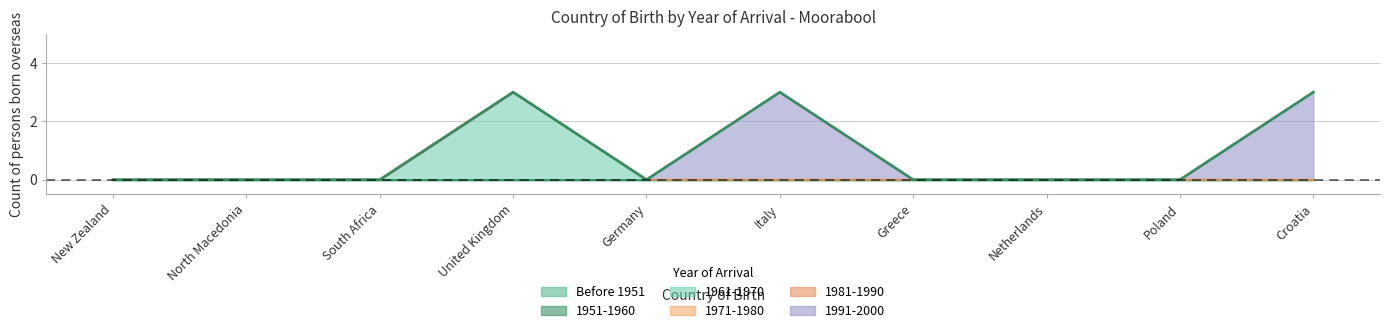

True or false: 1971-1980 and 1951-1960 intersect in this chart.

False